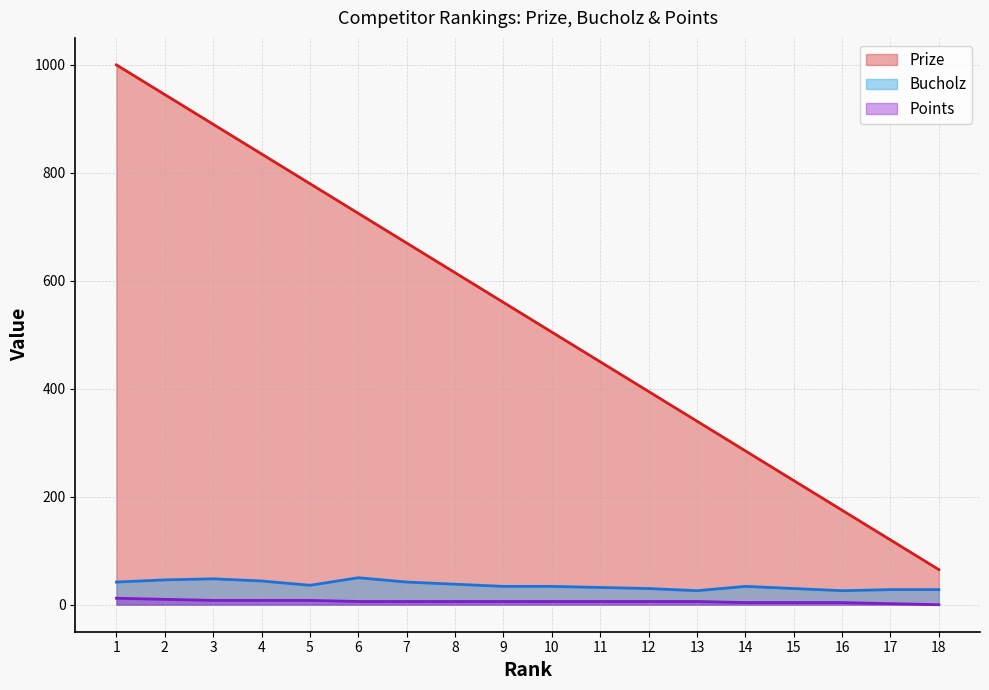

What is the maximum value shown in the chart?

1000